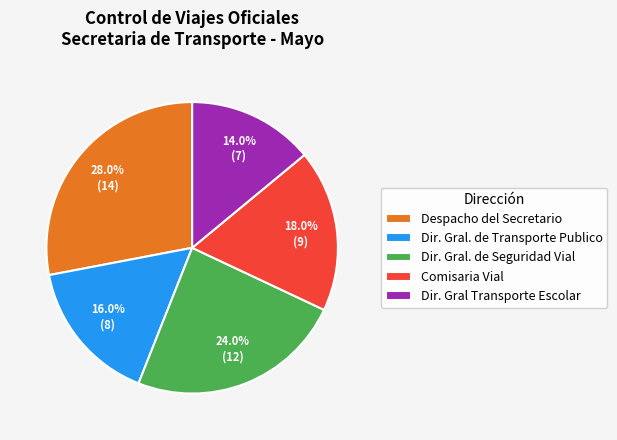

To the nearest percent, what is the difference between the Dir. Gral. de Transporte Publico and Dir. Gral Transporte Escolar slice percentages?

2%